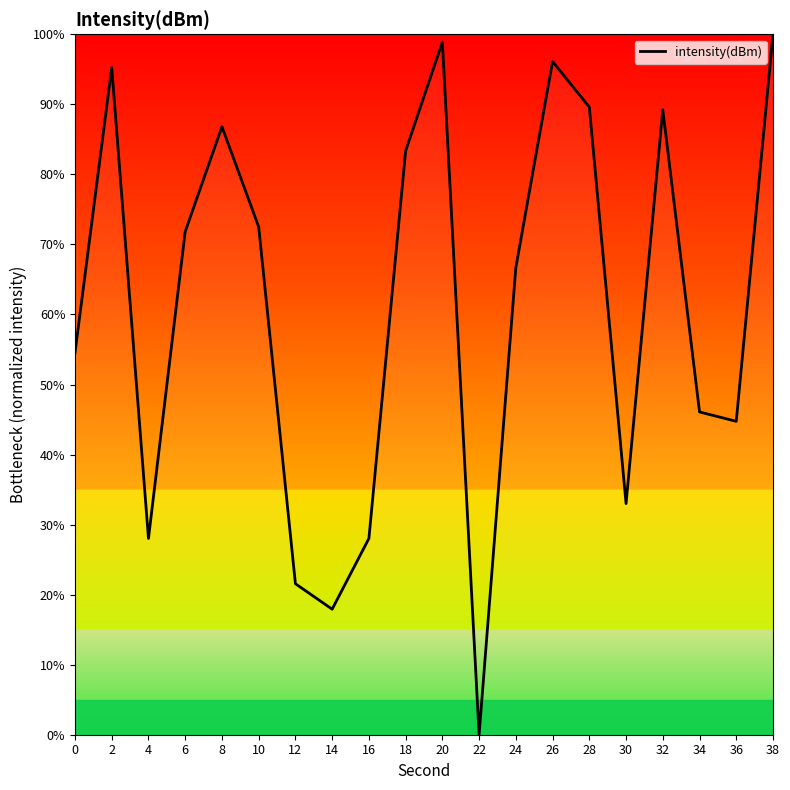

Does the chart have visible grid lines?

No